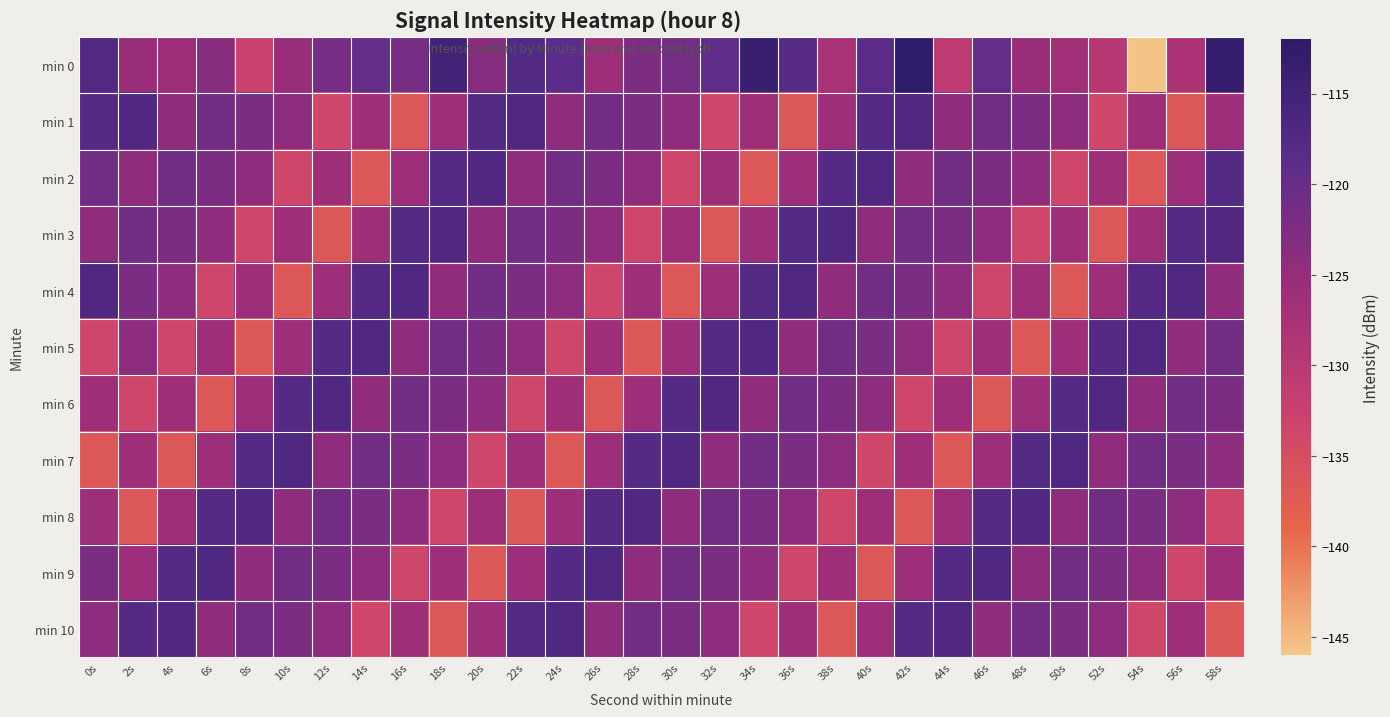

What is the maximum value shown in the chart?

-112.4